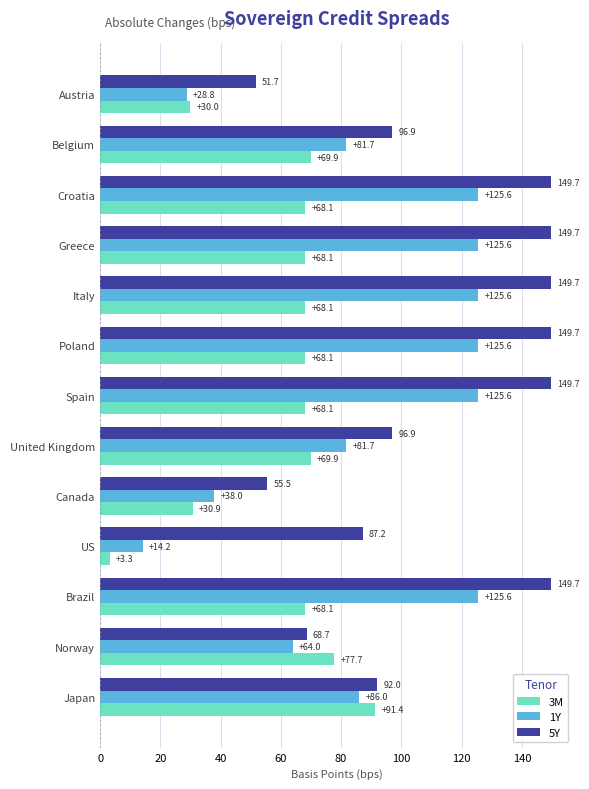

At which label is 1Y closest to 69?

Norway